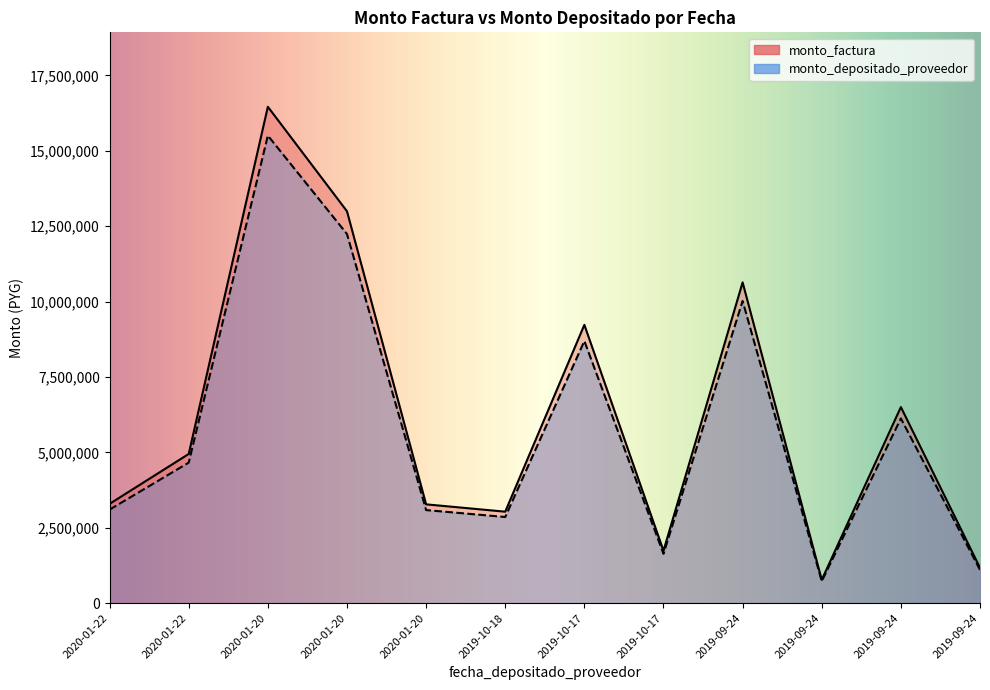

What is the minimum value shown in the chart?

725284